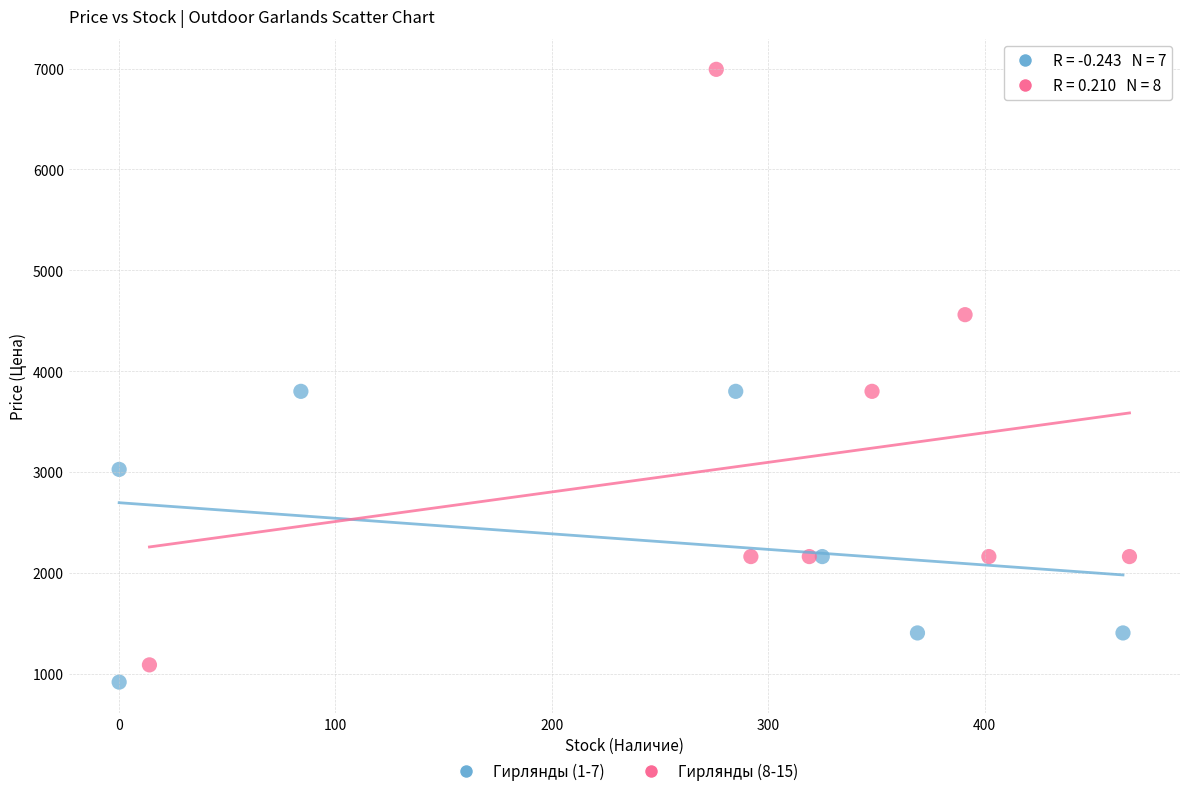

Which series contains the highest Y value?

Гирлянды (8-15)